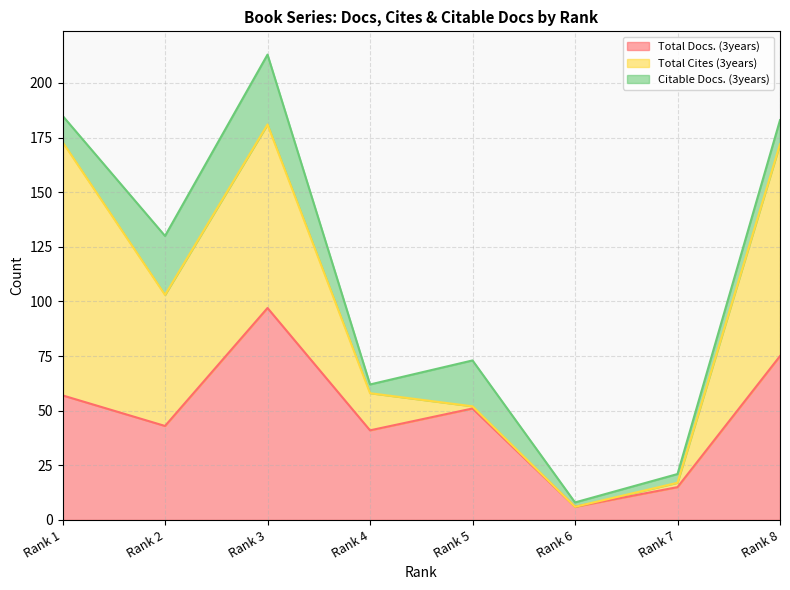

Reading left to right, what are all the values shown in this chart?

Total Docs. (3years): 57	43	97	41	51	6	15	75
Total Cites (3years): 116	60	84	17	1	0	2	97
Citable Docs. (3years): 12	27	32	4	21	2	4	11